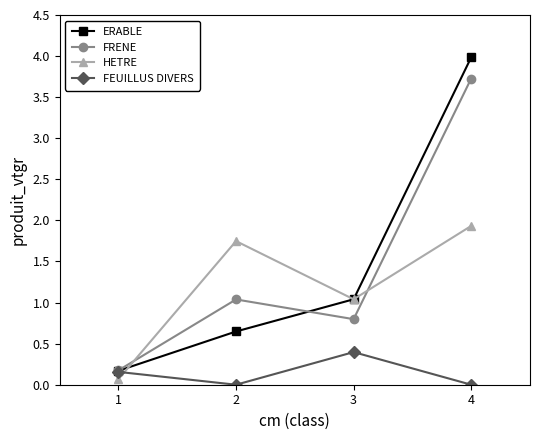

The value of HETRE at 2 is 0.9. True or false?

False